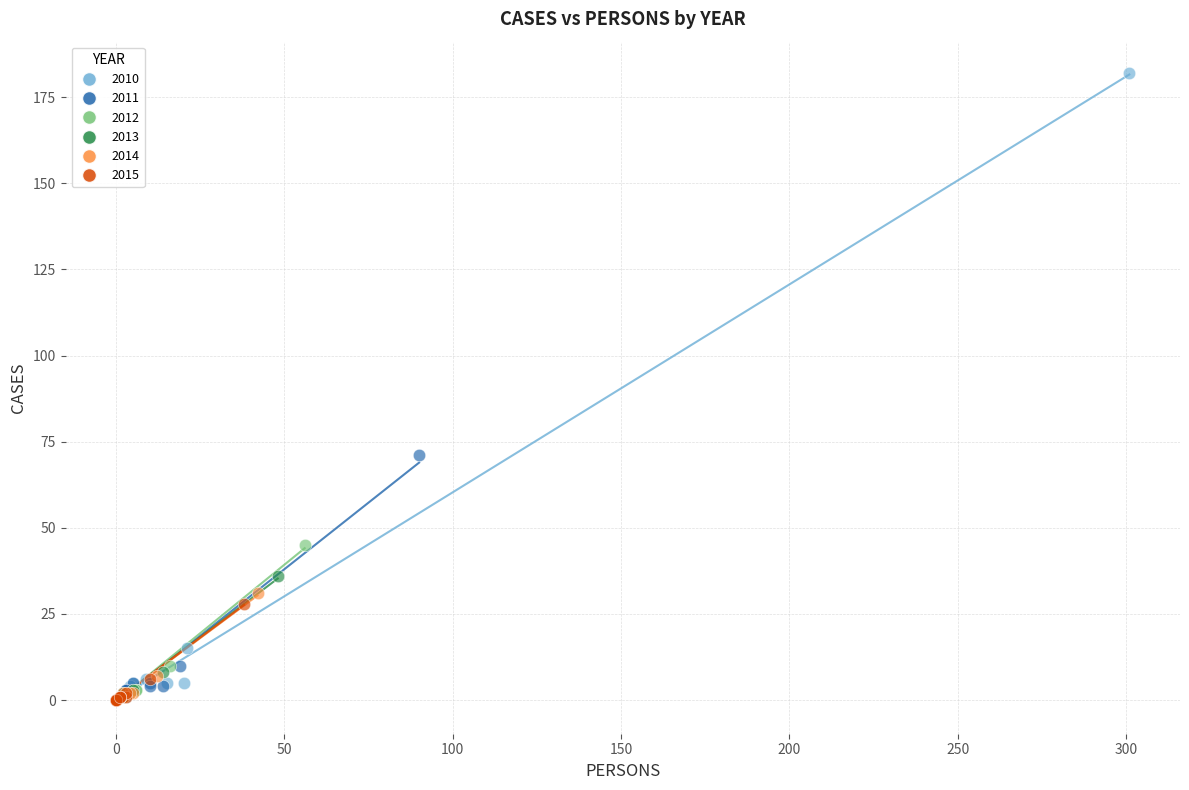

Which series has the largest Y range (max minus min)?

2010